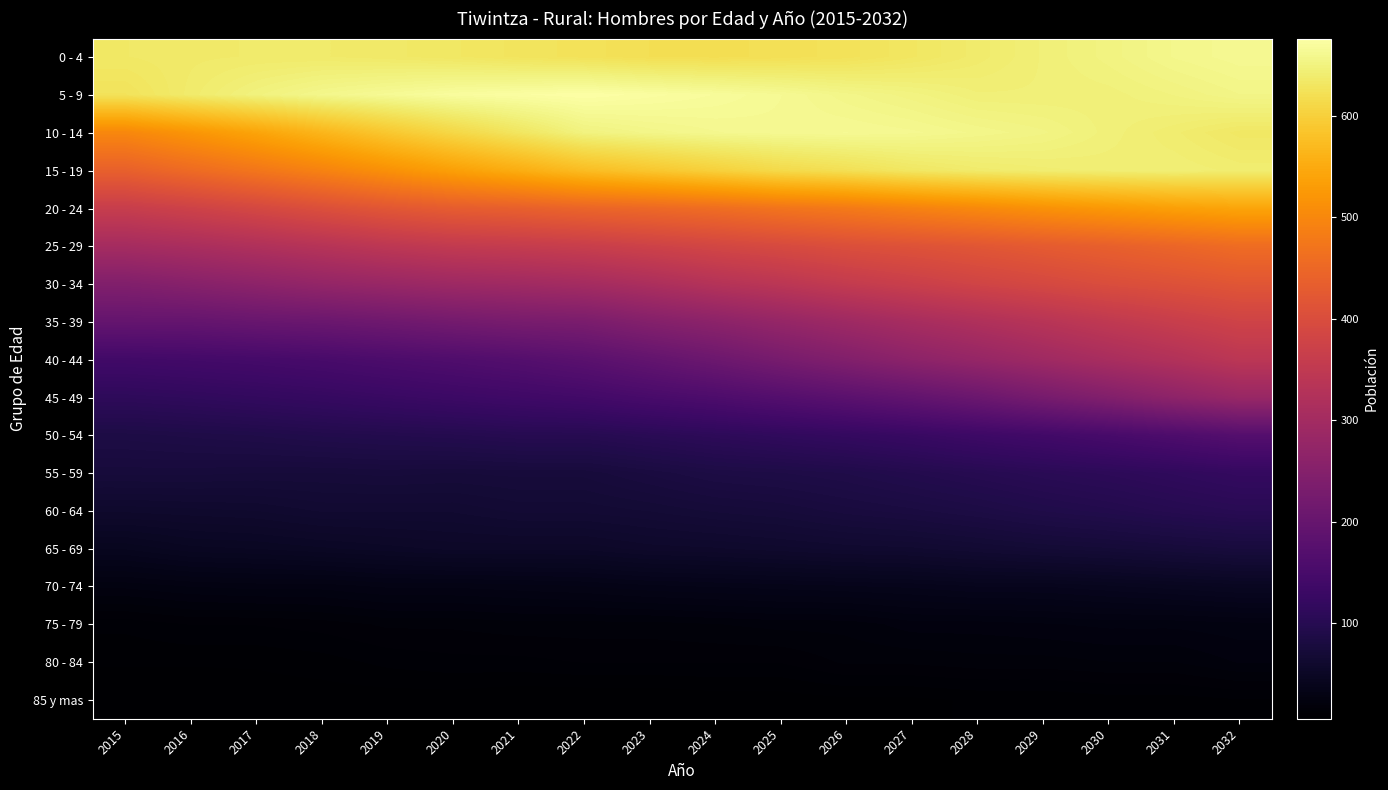

Count the number of data series in this chart.

18